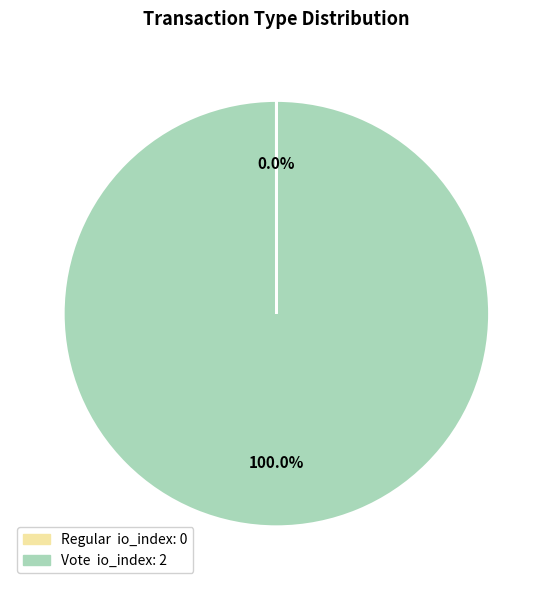

Which category has the biggest portion of the pie?

Vote